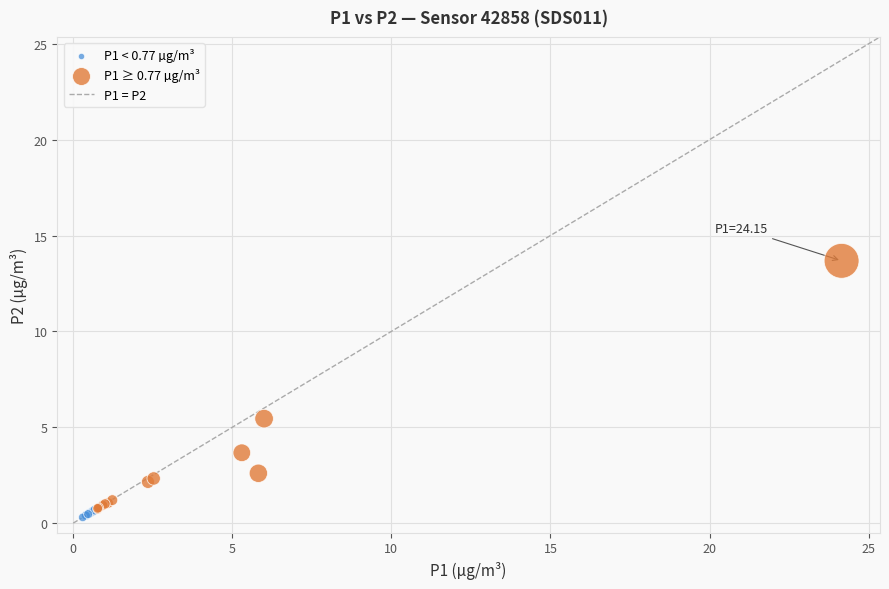

Which series contains the highest Y value?

P1 ≥ 0.77 µg/m³